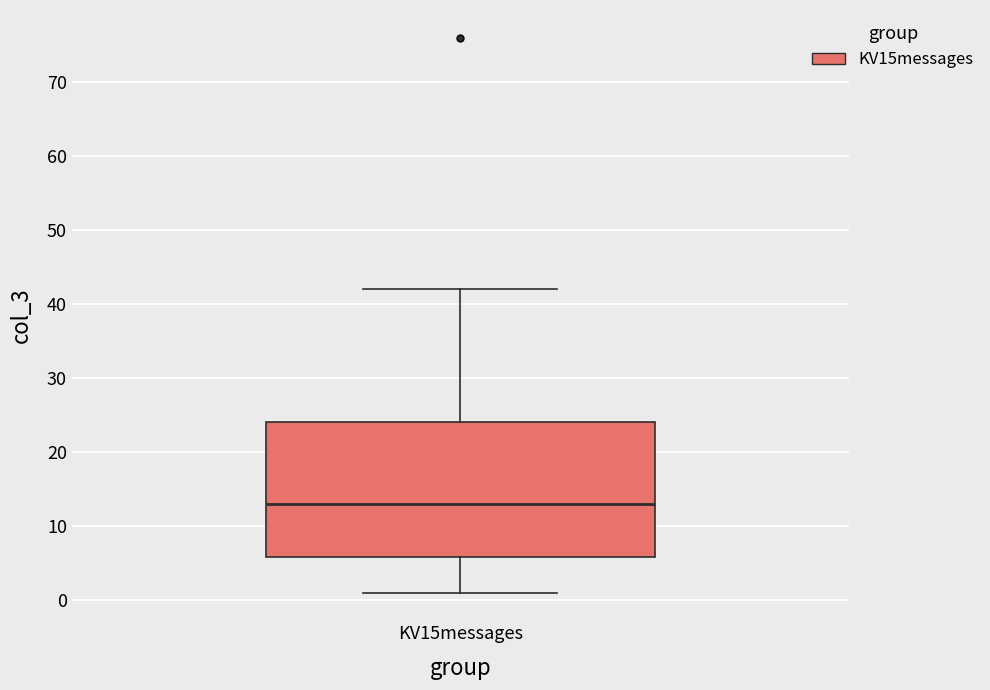

Read this box plot against the y-axis: the position of the median line, the range covered by the box, and the ends of both whiskers. The values are not printed on the chart, so give them approximately, as read against the axis.

median 13, box 6 to 24, whiskers 1 to 42